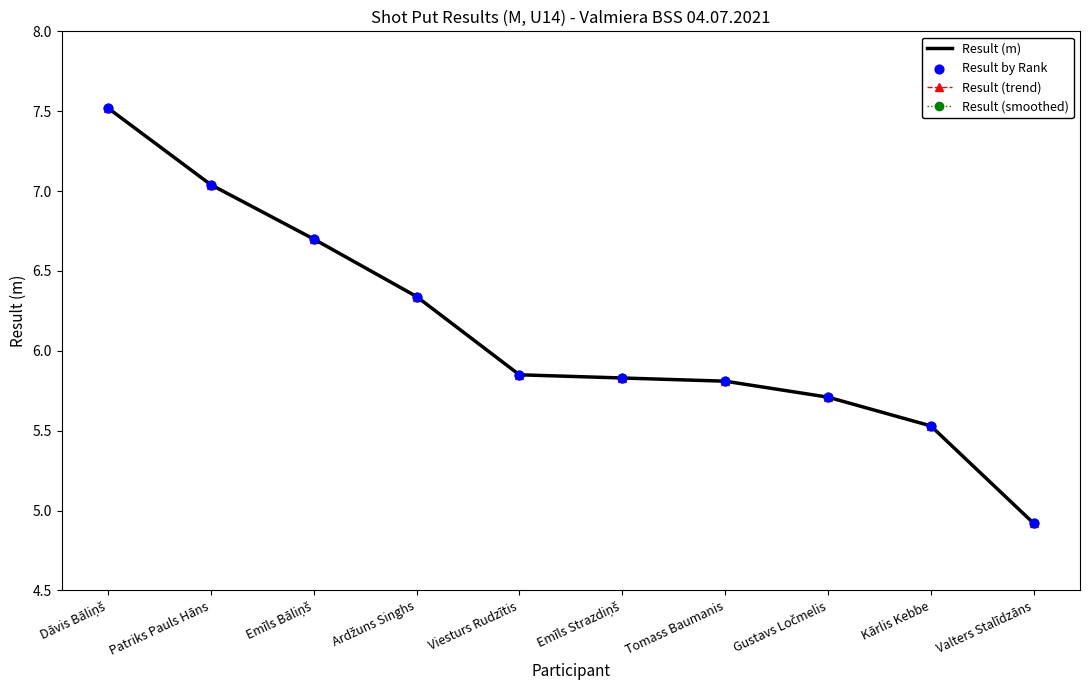

At how many categories does at least one series exceed 5?

9